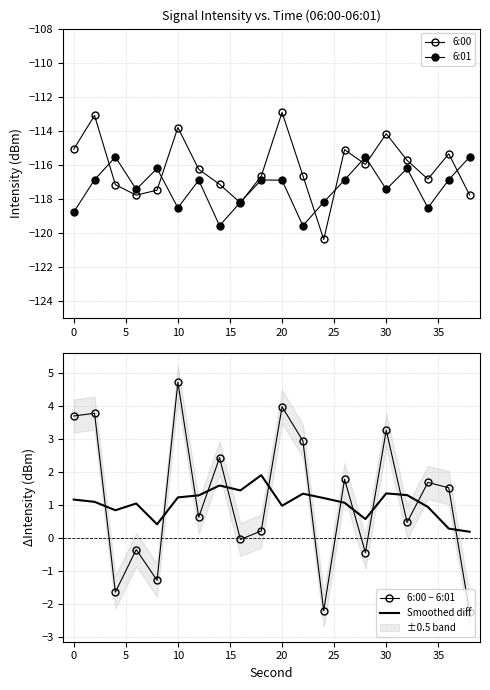

What is the maximum value for Smoothed diff?

1.9